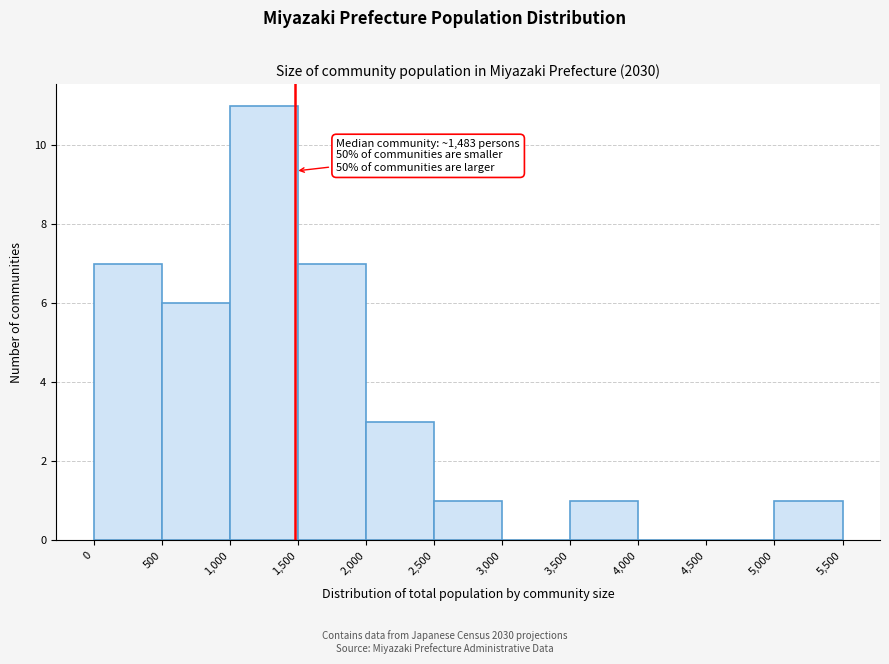

Which range on the x-axis has the tallest bar?

1,000 to 1,500